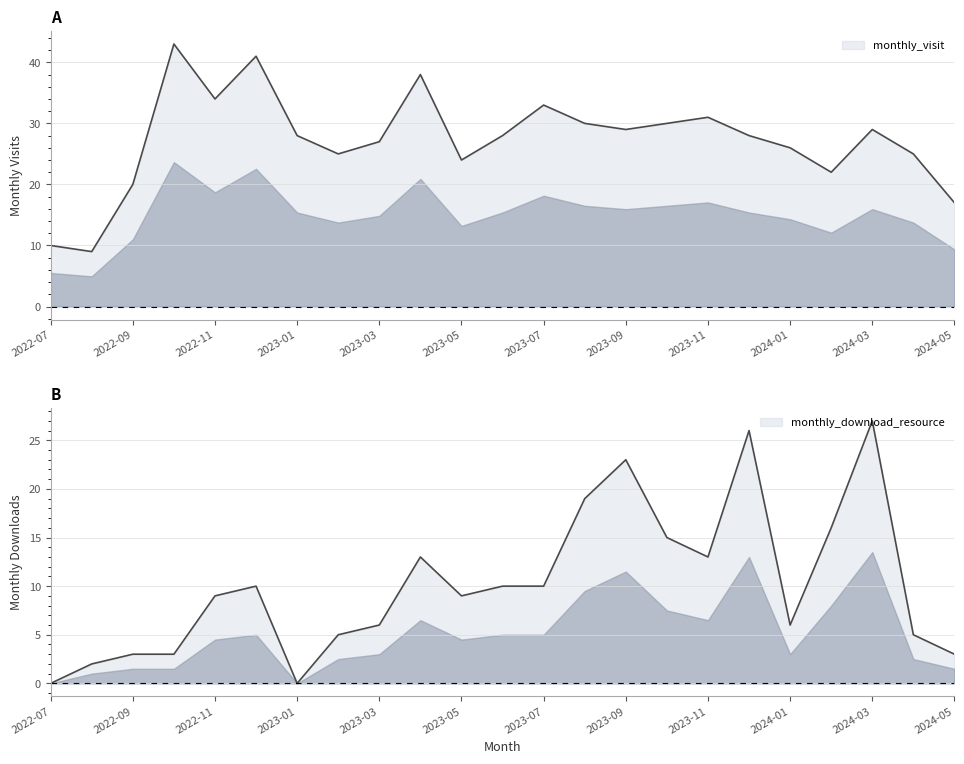

At how many categories does at least one series exceed 4?

23